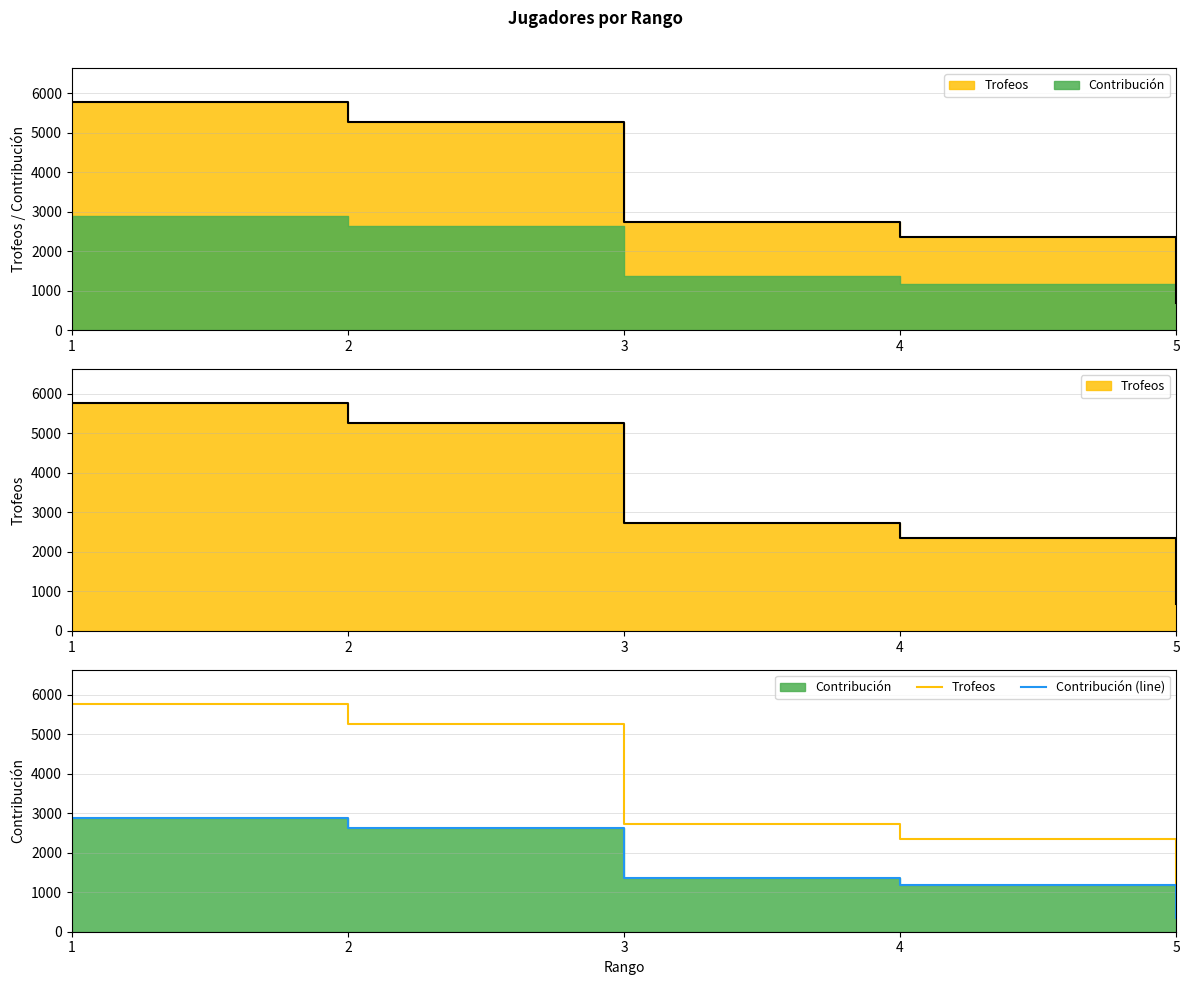

Reading left to right, extract all data points from this chart.

Trofeos: 5772	5262	2728	2360	686
Contribución (line): 2886	2631	1364	1180	343